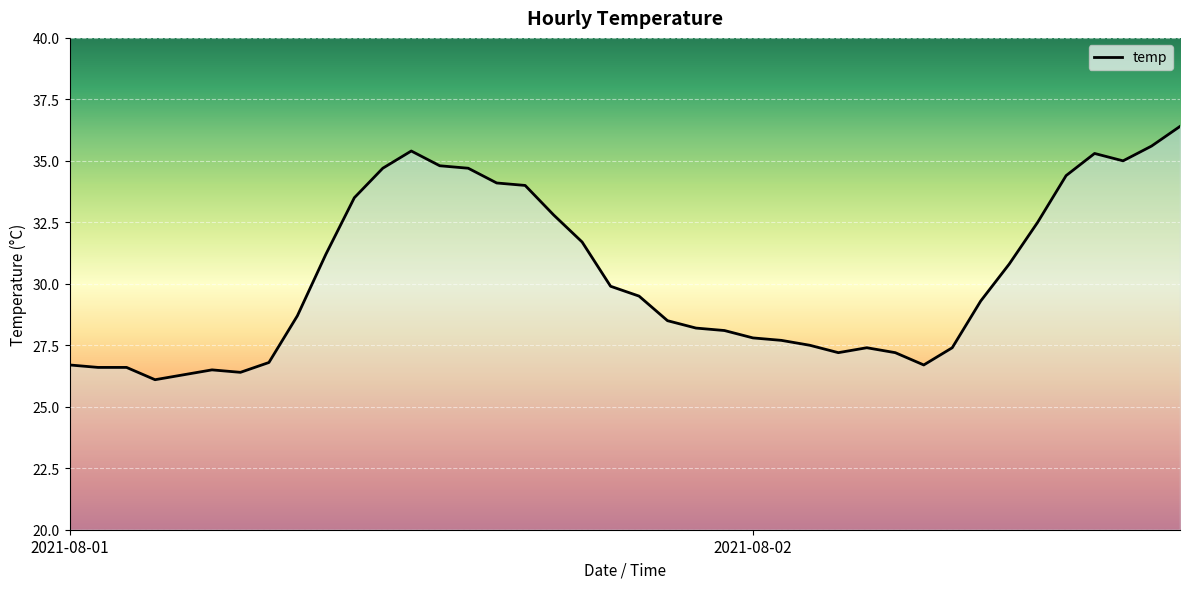

What is the smallest value displayed?

26.1